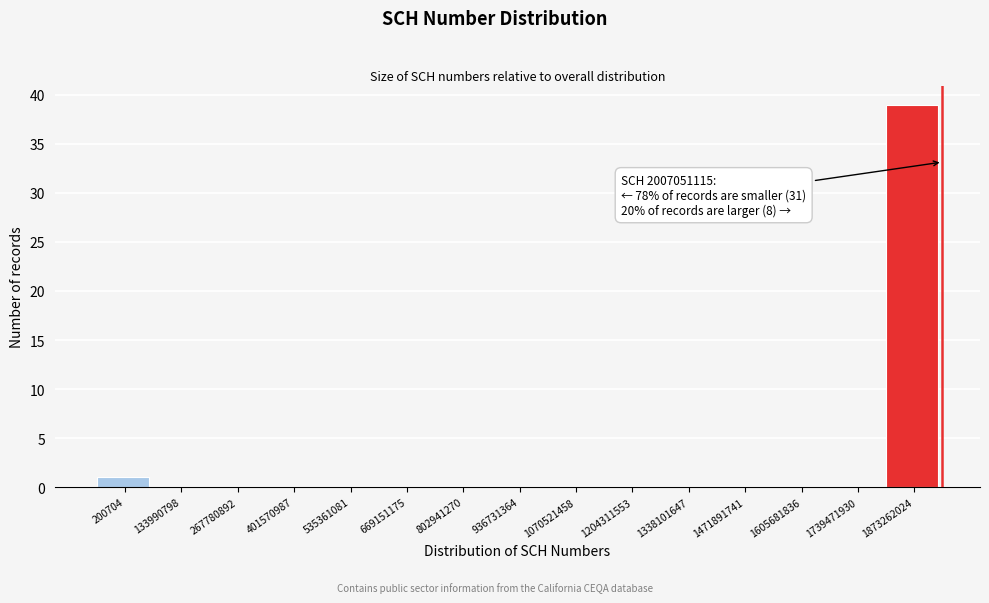

Reading left to right, list all the values displayed in this chart.

200704=1	133990798=0	267780892=0	401570987=0	535361081=0	669151175=0	802941270=0	936731364=0	1070521458=0	1204311553=0	1338101647=0	1471891741=0	1605681836=0	1739471930=0	1873262024=39